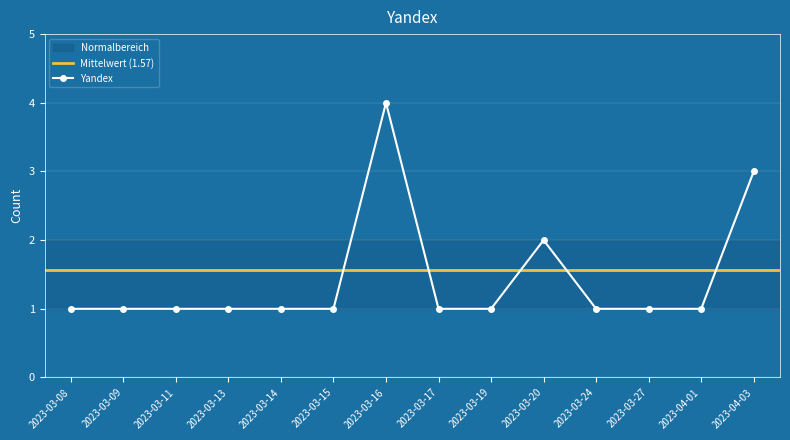

Is this an area chart (filled region under the line)?

No